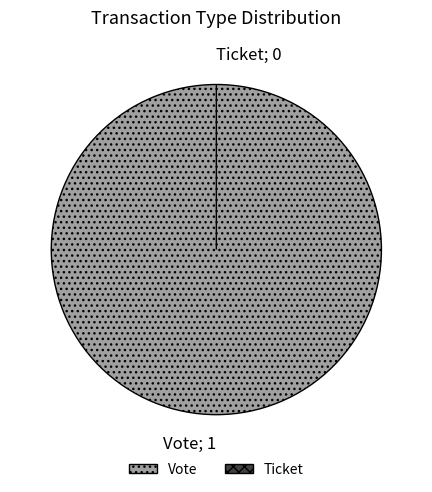

Between Ticket and Vote, which is larger?

Vote